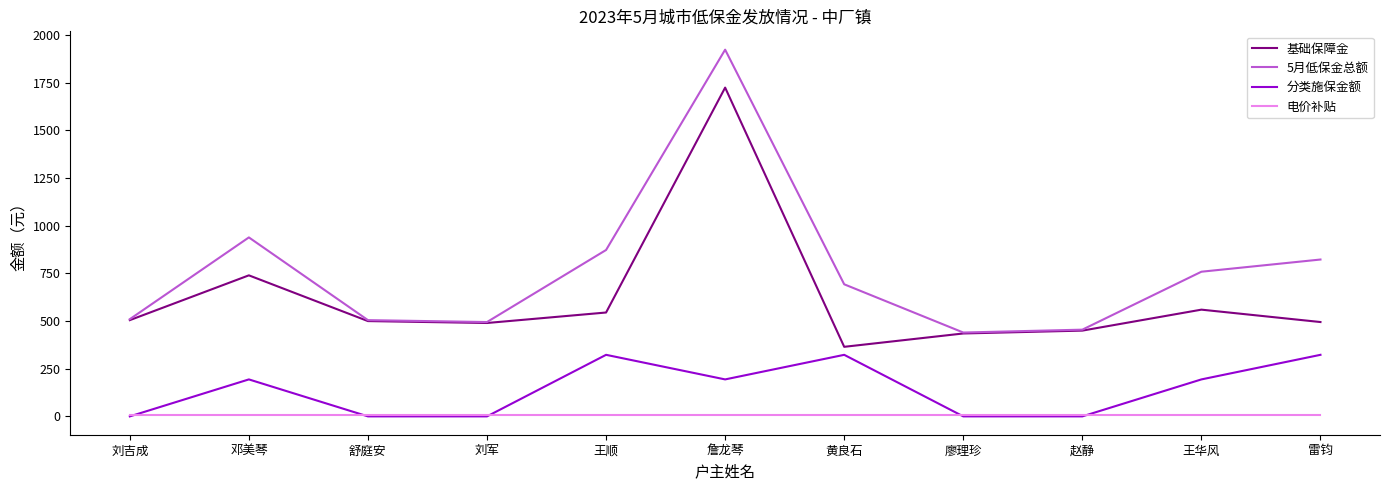

What is the difference between the second highest and second lowest values in the 5月低保金总额 series?

484